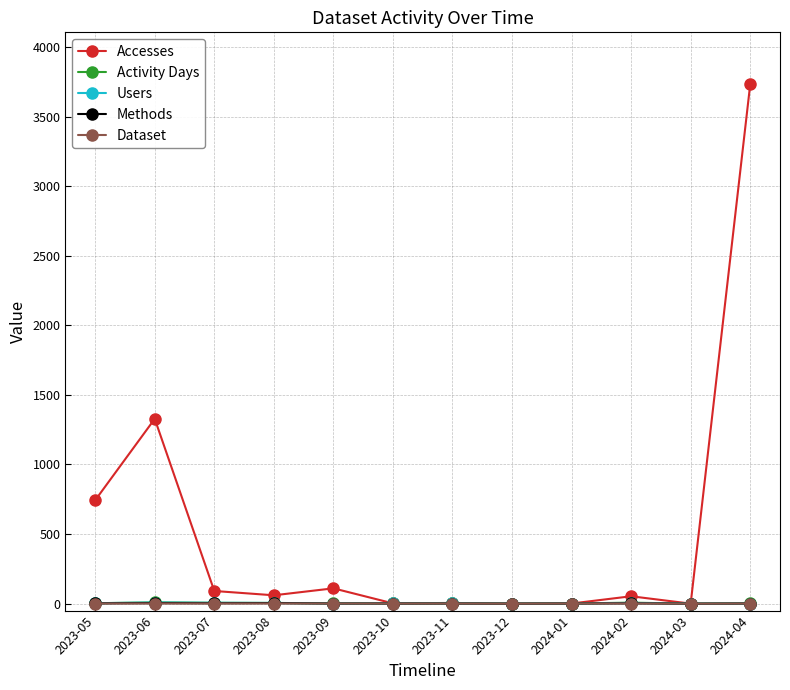

Is the value of Dataset at 2024-04 greater than the value of Accesses at 2024-04?

No